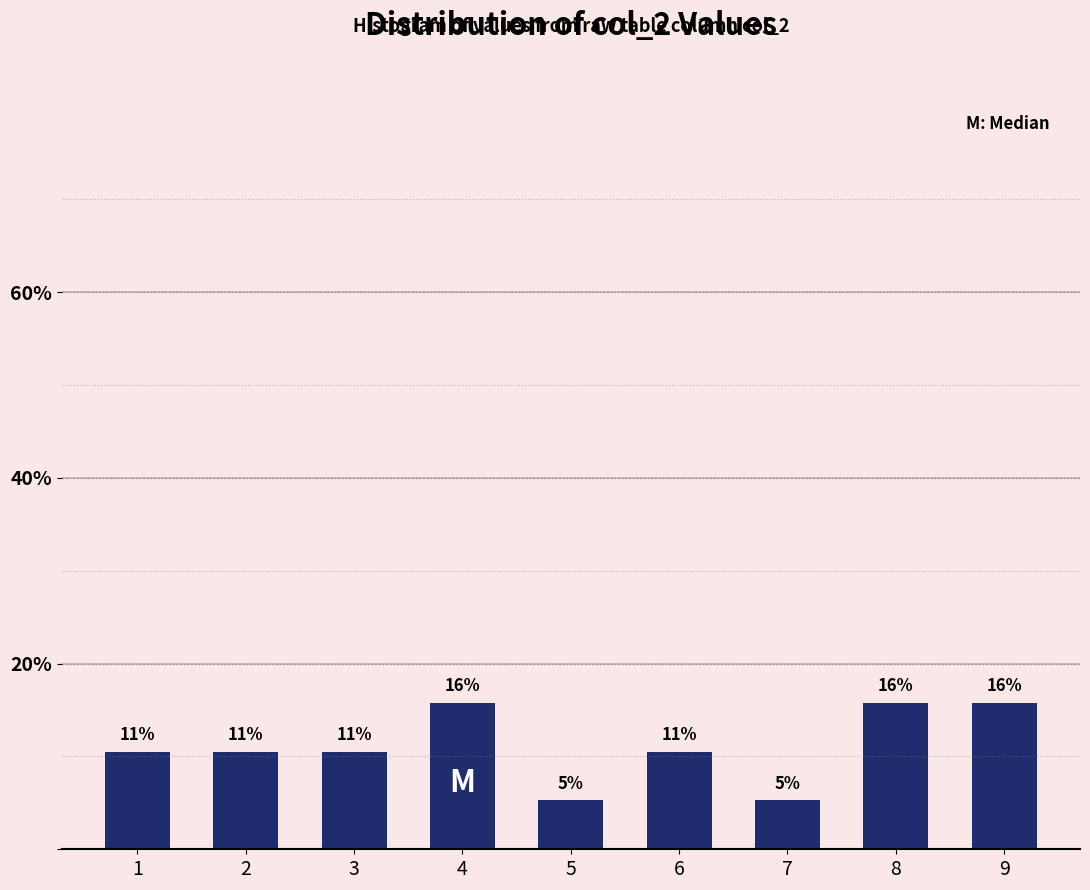

Does the chart contain any negative values?

No